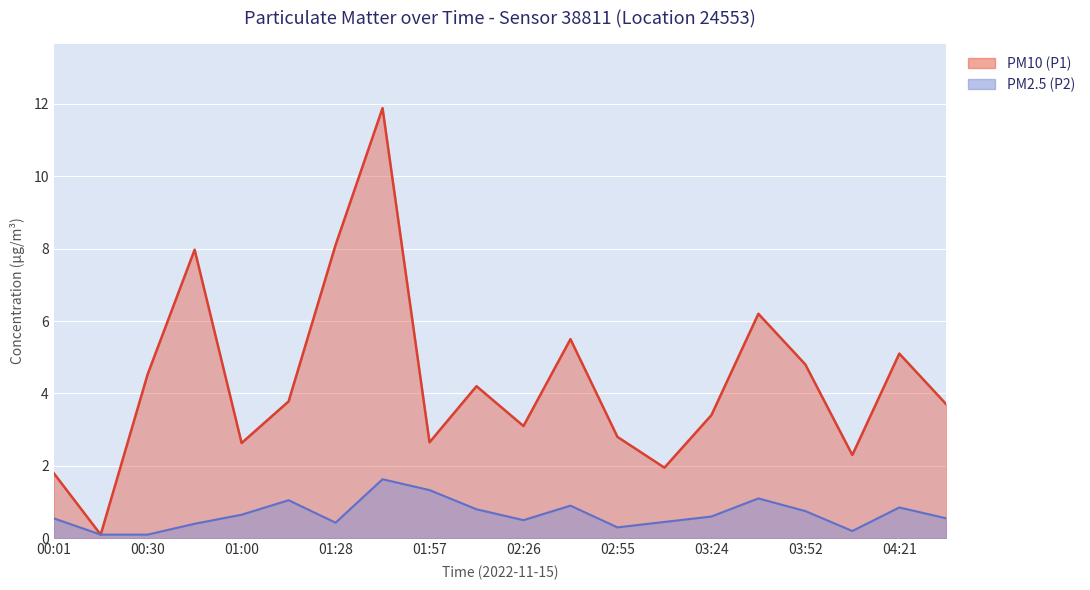

Between 00:30 and 00:16, which is larger?

00:30